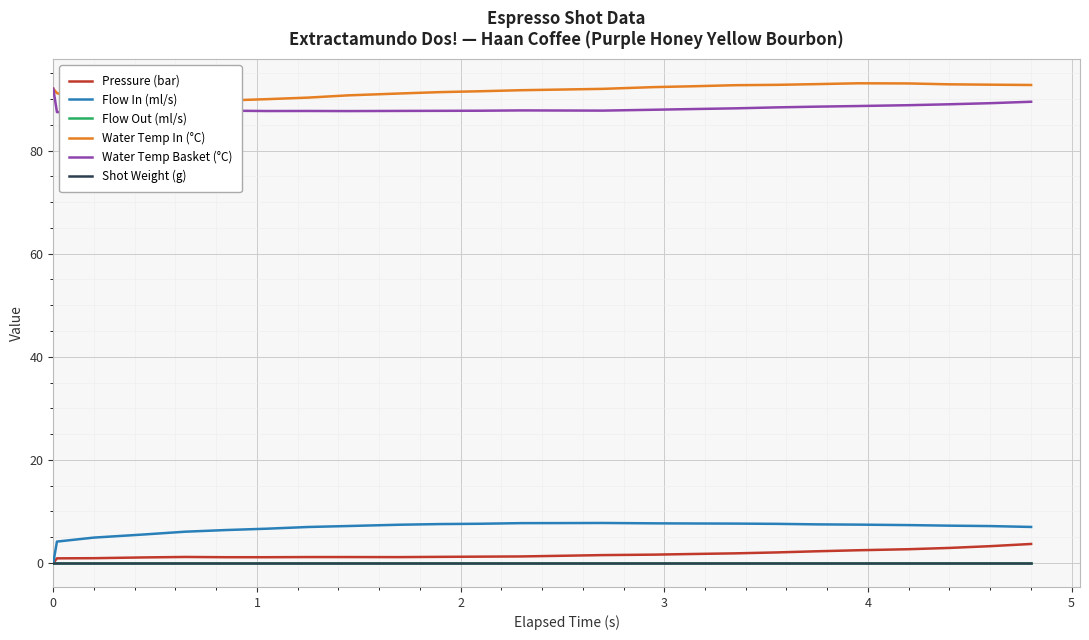

Which series has the largest range (max minus min)?

Flow In (ml/s)